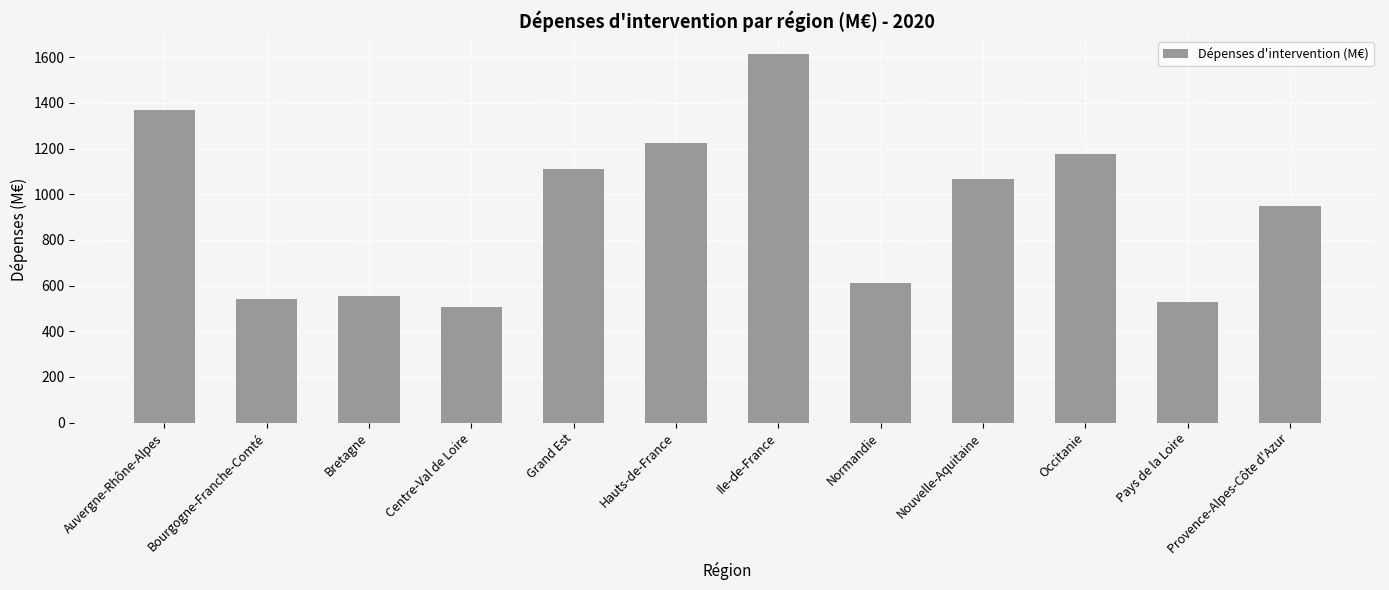

What is the minimum value shown in the chart?

504.2